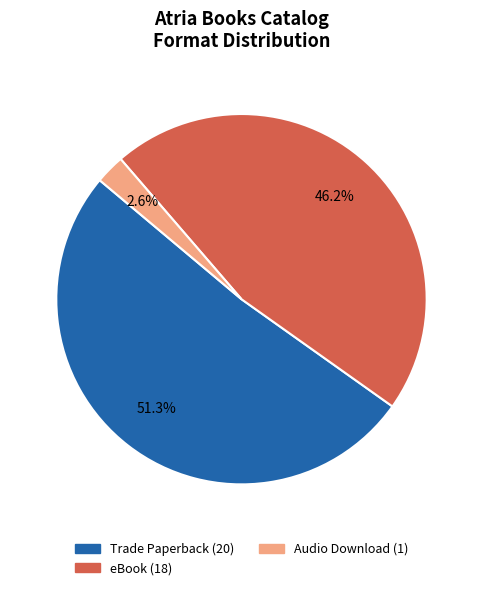

Is there any slice that represents more than half of the pie?

Yes